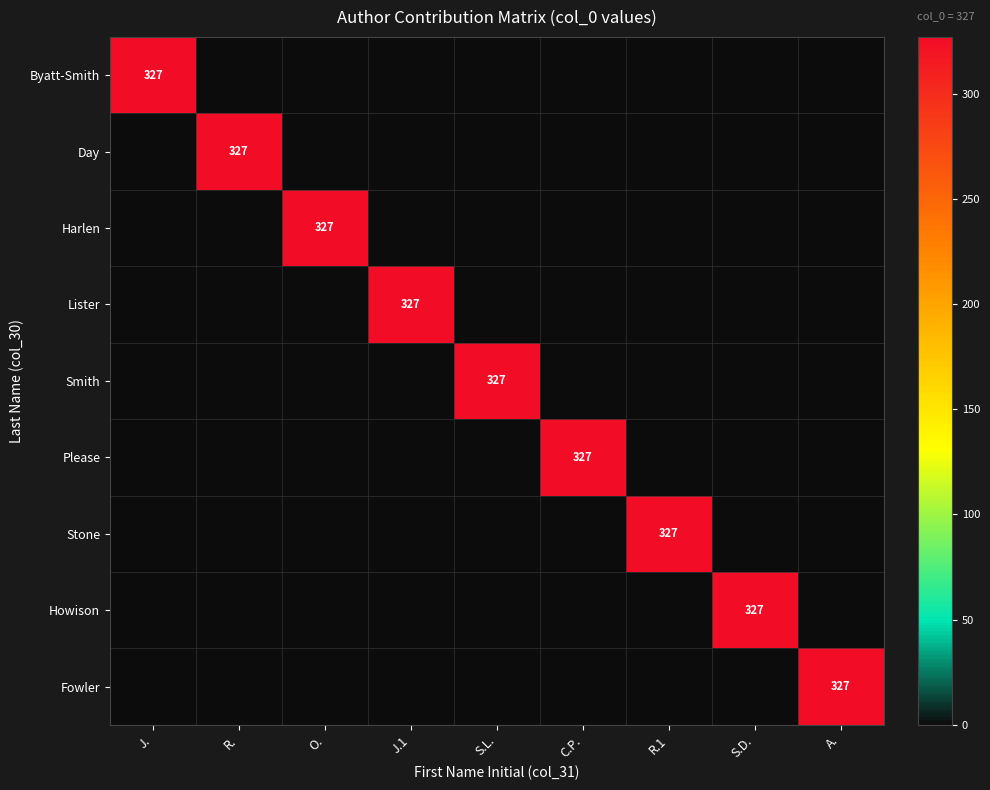

How many series are shown in this chart?

9